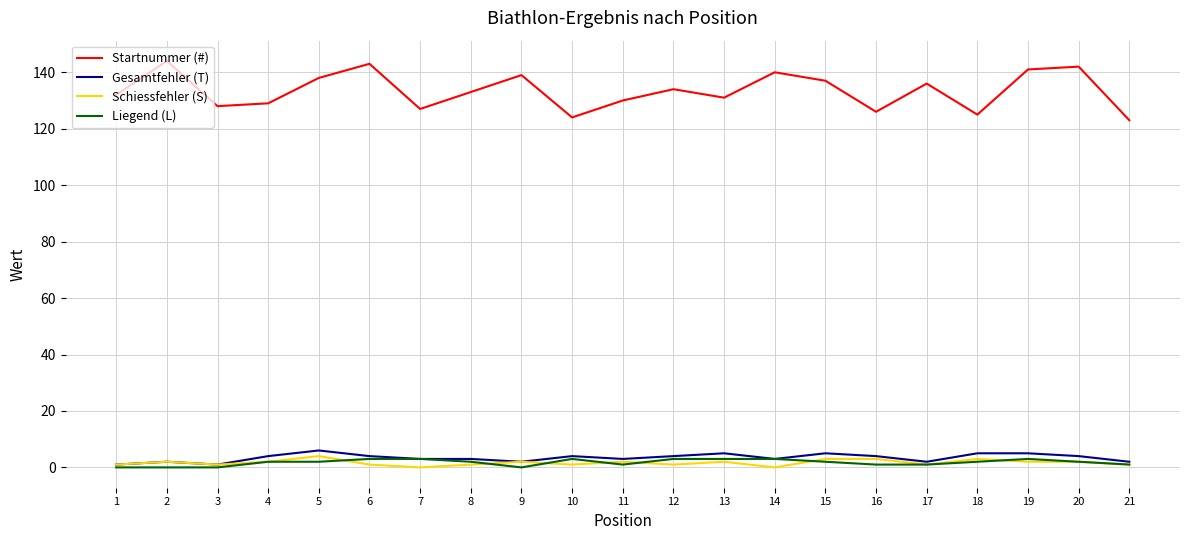

True or false: Startnummer (#) and Gesamtfehler (T) intersect in this chart.

False